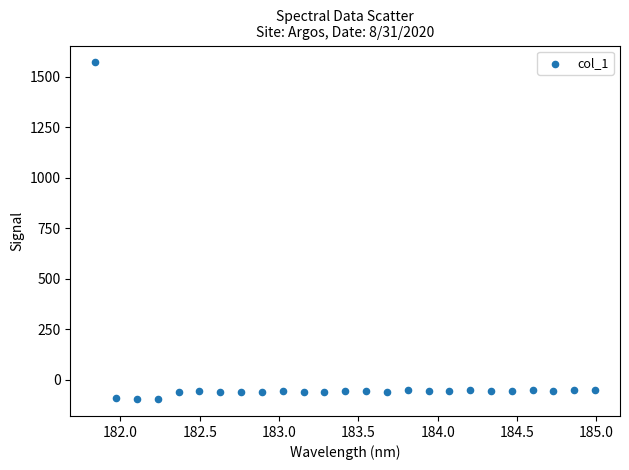

What is the range of X values (max minus min)?

3.1